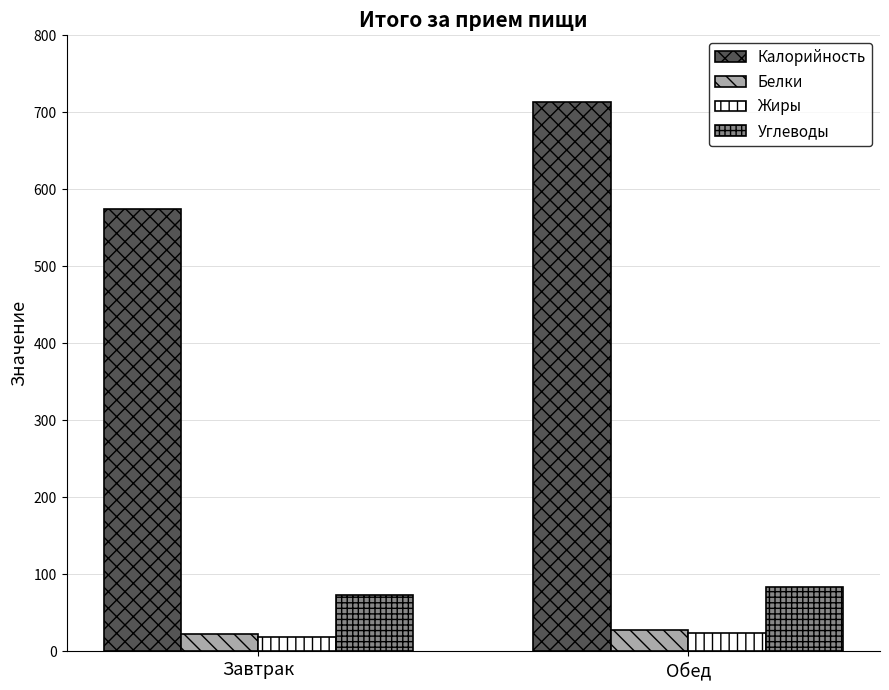

How many data points in Жиры are less than 24?

1